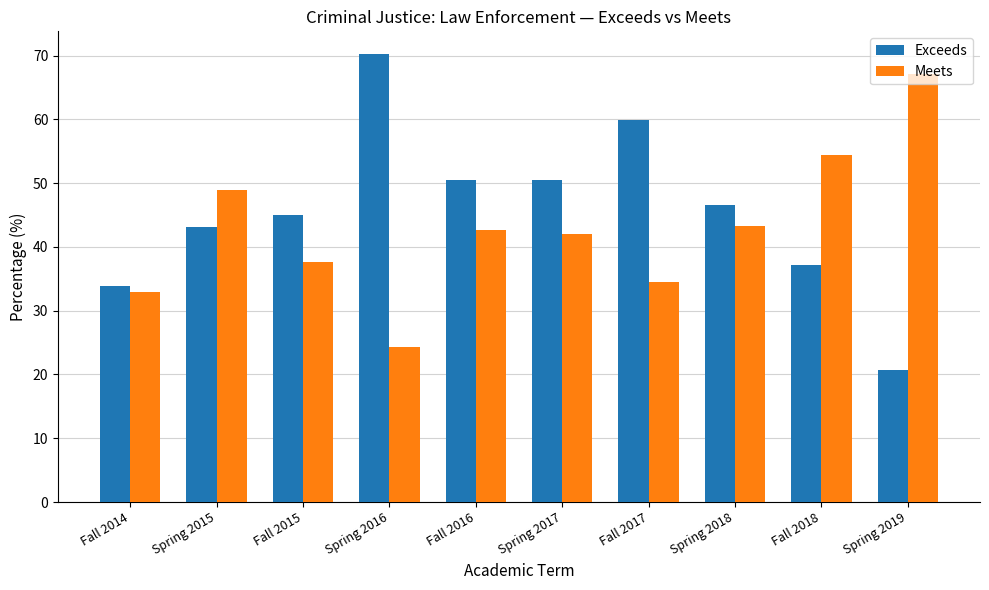

What are all the series names shown in the legend?

Exceeds, Meets